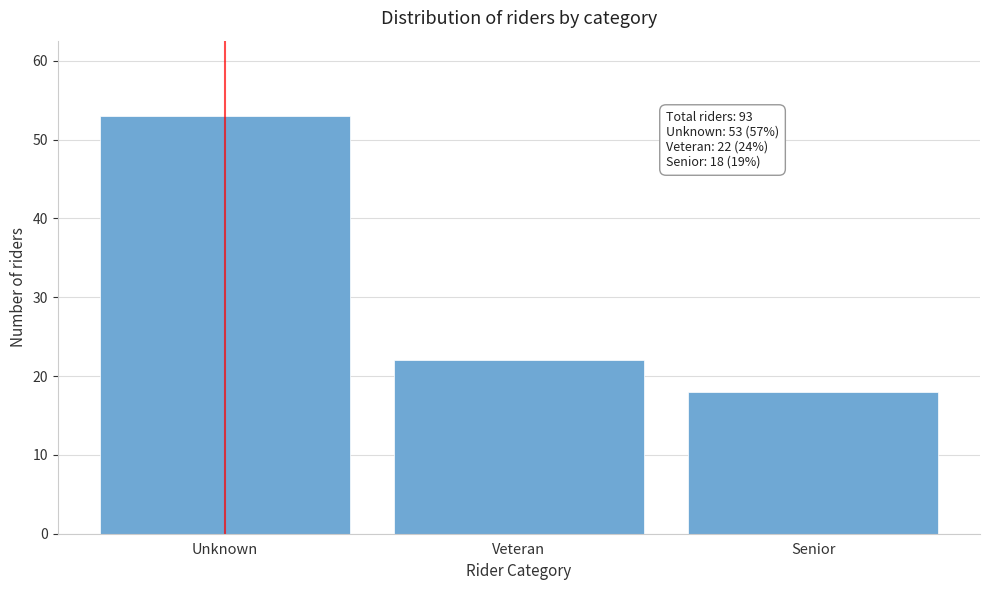

Reading left to right, extract all data points from this chart.

53	22	18